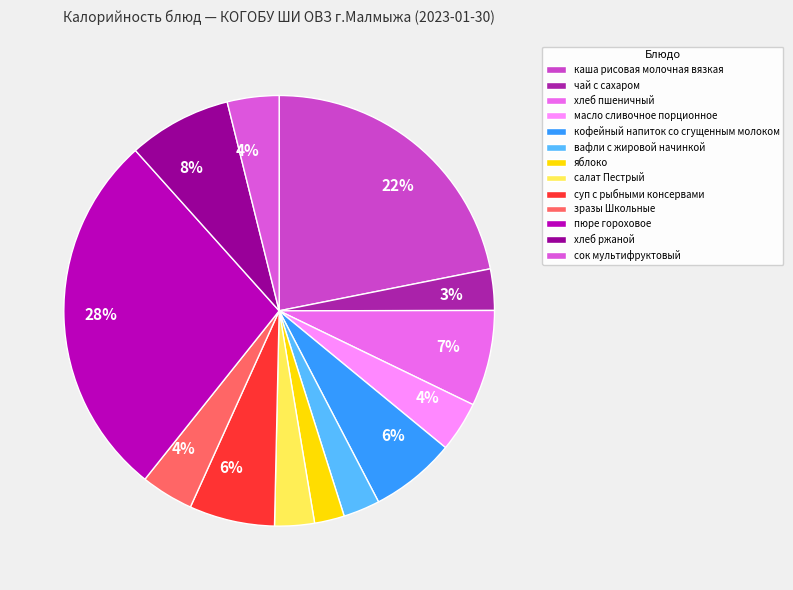

What is the smallest slice in the pie chart?

яблоко